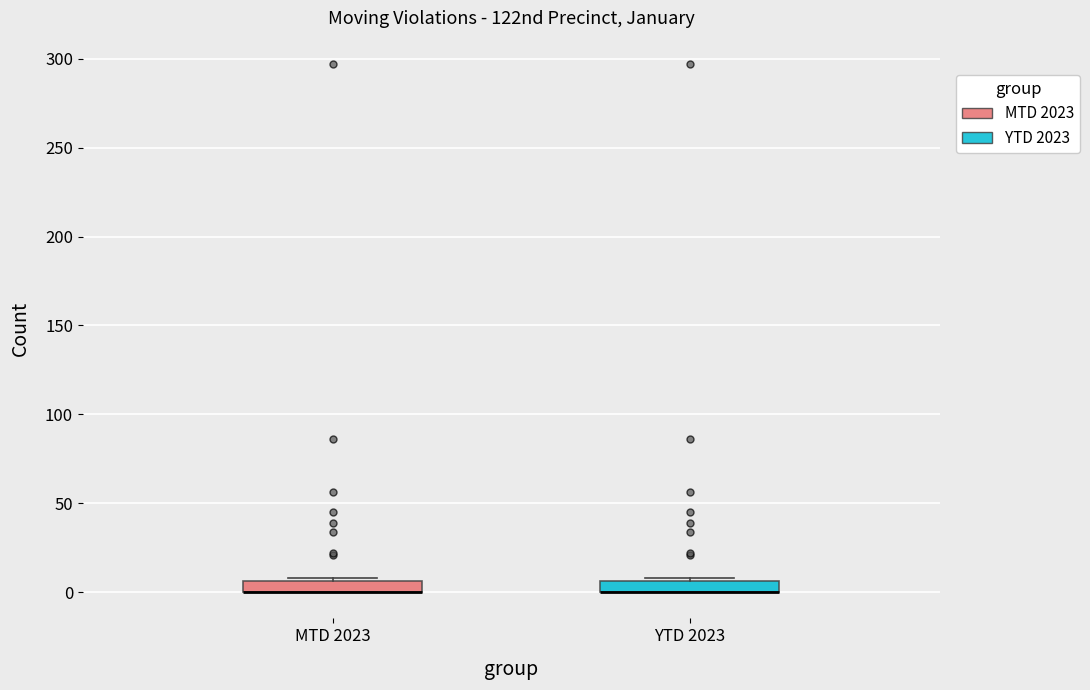

Where is the lower edge of the box for YTD 2023 on the y-axis? The values are not printed on the chart, so give them approximately, as read against the axis.

0